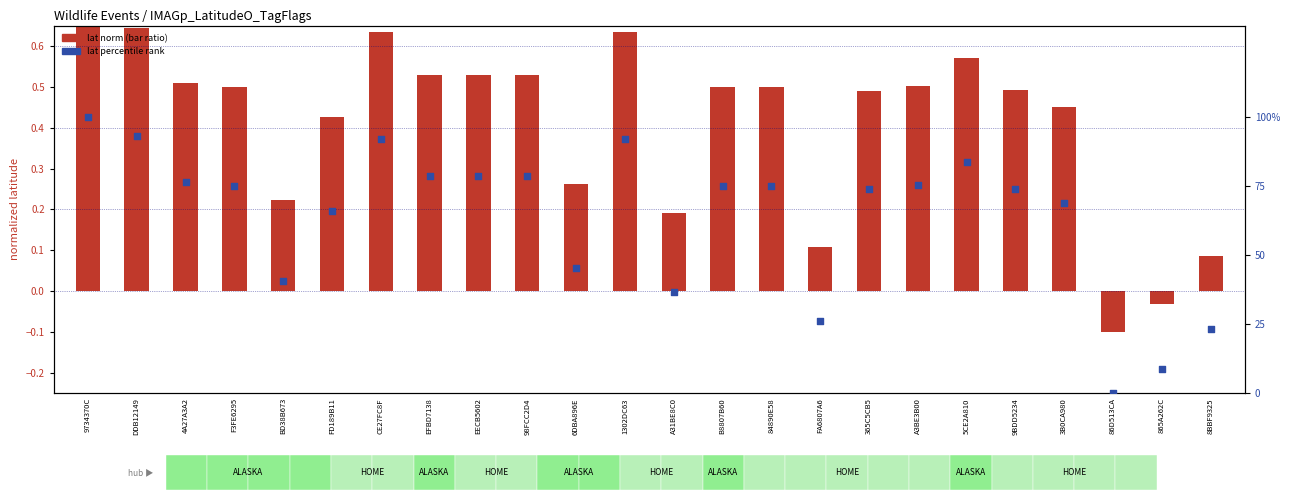

What are all the series names shown in the legend?

lat norm (bar ratio), lat percentile rank